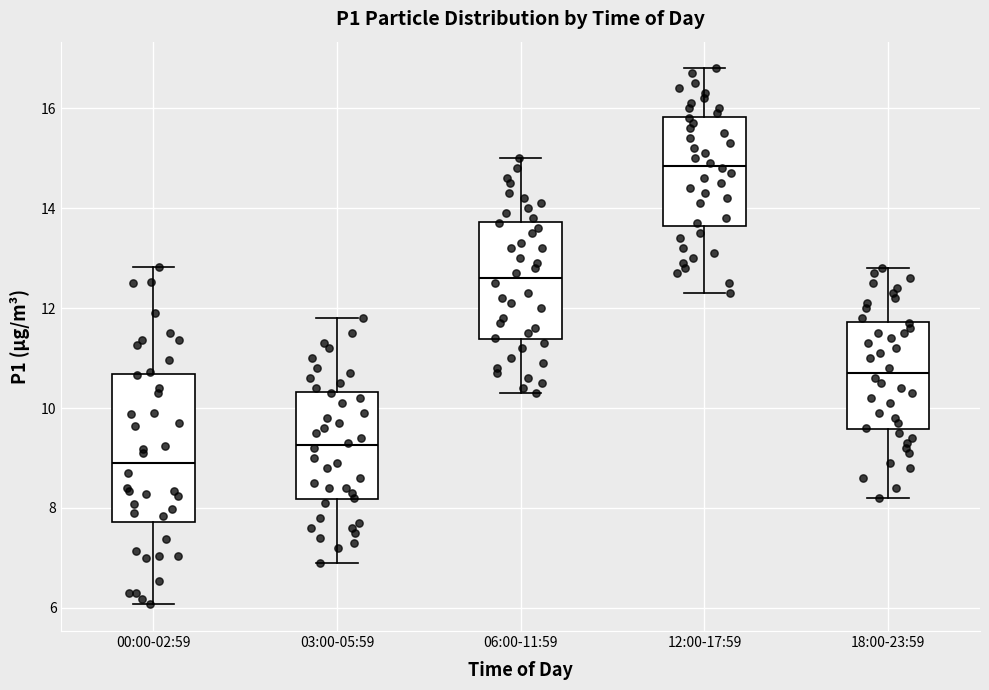

Reading left to right, transcribe this box plot: for each box, give where its median line is, the range the box spans, and where its two whiskers end, as read against the y-axis. The values are not printed on the chart, so give them approximately, as read against the axis.

00:00-02:59: median 9.0, box 7.8 to 10.6, whiskers 6.0 to 12.8
03:00-05:59: median 9.2, box 8.2 to 10.4, whiskers 7.0 to 11.8
06:00-11:59: median 12.6, box 11.4 to 13.8, whiskers 10.4 to 15.0
12:00-17:59: median 14.8, box 13.6 to 15.8, whiskers 12.4 to 16.8
18:00-23:59: median 10.8, box 9.6 to 11.8, whiskers 8.2 to 12.8